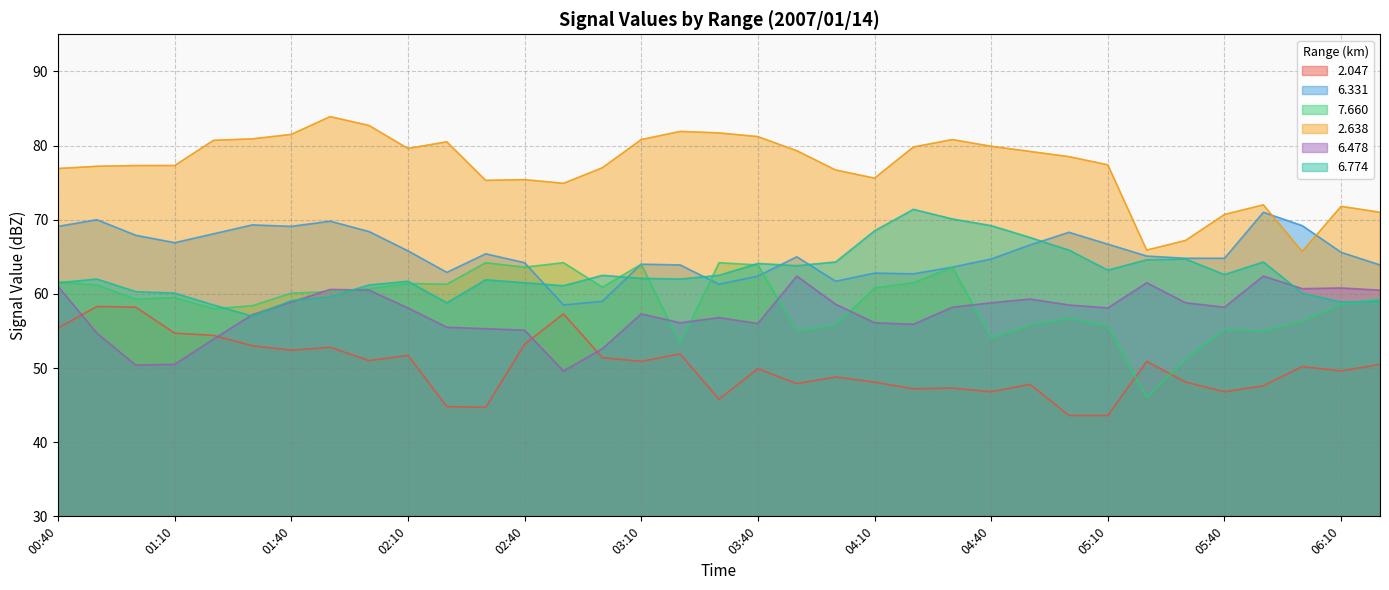

How many lines are shown in the chart?

6